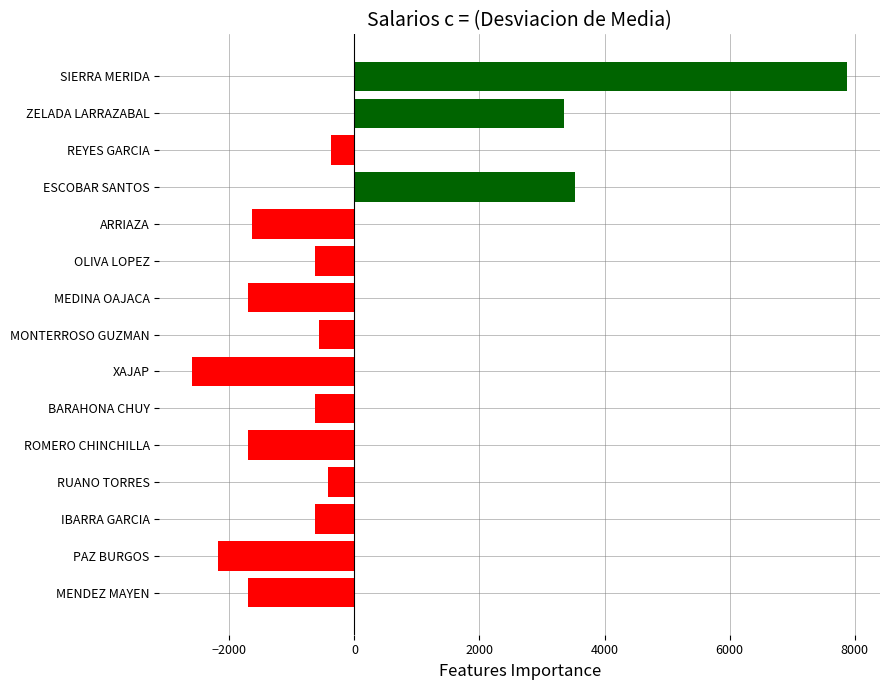

How many positive values are there?

3